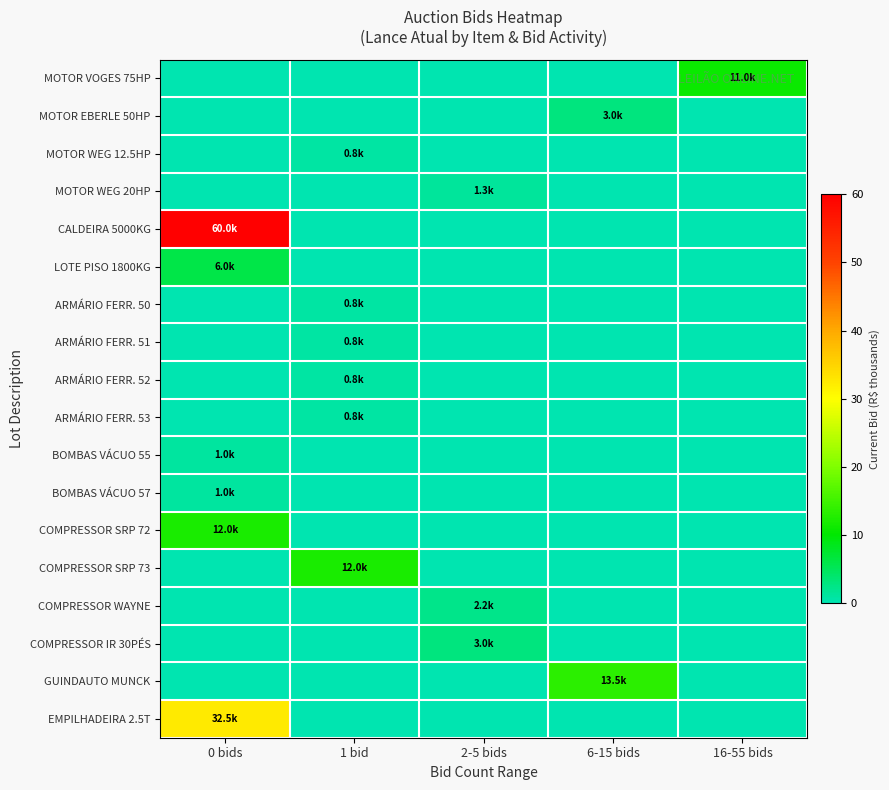

Reading left to right, transcribe all the data shown in this chart.

MOTOR VOGES 75HP: 0 bids=0.0	1 bid=0.0	2-5 bids=0.0	6-15 bids=0.0	16-55 bids=11.0
MOTOR EBERLE 50HP: 0 bids=0.0	1 bid=0.0	2-5 bids=0.0	6-15 bids=3.0	16-55 bids=0.0
MOTOR WEG 12.5HP: 0 bids=0.0	1 bid=0.8	2-5 bids=0.0	6-15 bids=0.0	16-55 bids=0.0
MOTOR WEG 20HP: 0 bids=0.0	1 bid=0.0	2-5 bids=1.3	6-15 bids=0.0	16-55 bids=0.0
CALDEIRA 5000KG: 0 bids=60.0	1 bid=0.0	2-5 bids=0.0	6-15 bids=0.0	16-55 bids=0.0
LOTE PISO 1800KG: 0 bids=6.0	1 bid=0.0	2-5 bids=0.0	6-15 bids=0.0	16-55 bids=0.0
ARMÁRIO FERR. 50: 0 bids=0.0	1 bid=0.8	2-5 bids=0.0	6-15 bids=0.0	16-55 bids=0.0
ARMÁRIO FERR. 51: 0 bids=0.0	1 bid=0.8	2-5 bids=0.0	6-15 bids=0.0	16-55 bids=0.0
ARMÁRIO FERR. 52: 0 bids=0.0	1 bid=0.8	2-5 bids=0.0	6-15 bids=0.0	16-55 bids=0.0
ARMÁRIO FERR. 53: 0 bids=0.0	1 bid=0.8	2-5 bids=0.0	6-15 bids=0.0	16-55 bids=0.0
BOMBAS VÁCUO 55: 0 bids=1.0	1 bid=0.0	2-5 bids=0.0	6-15 bids=0.0	16-55 bids=0.0
BOMBAS VÁCUO 57: 0 bids=1.0	1 bid=0.0	2-5 bids=0.0	6-15 bids=0.0	16-55 bids=0.0
COMPRESSOR SRP 72: 0 bids=12.0	1 bid=0.0	2-5 bids=0.0	6-15 bids=0.0	16-55 bids=0.0
COMPRESSOR SRP 73: 0 bids=0.0	1 bid=12.0	2-5 bids=0.0	6-15 bids=0.0	16-55 bids=0.0
COMPRESSOR WAYNE: 0 bids=0.0	1 bid=0.0	2-5 bids=2.2	6-15 bids=0.0	16-55 bids=0.0
COMPRESSOR IR 30PÉS: 0 bids=0.0	1 bid=0.0	2-5 bids=3.0	6-15 bids=0.0	16-55 bids=0.0
GUINDAUTO MUNCK: 0 bids=0.0	1 bid=0.0	2-5 bids=0.0	6-15 bids=13.5	16-55 bids=0.0
EMPILHADEIRA 2.5T: 0 bids=32.5	1 bid=0.0	2-5 bids=0.0	6-15 bids=0.0	16-55 bids=0.0